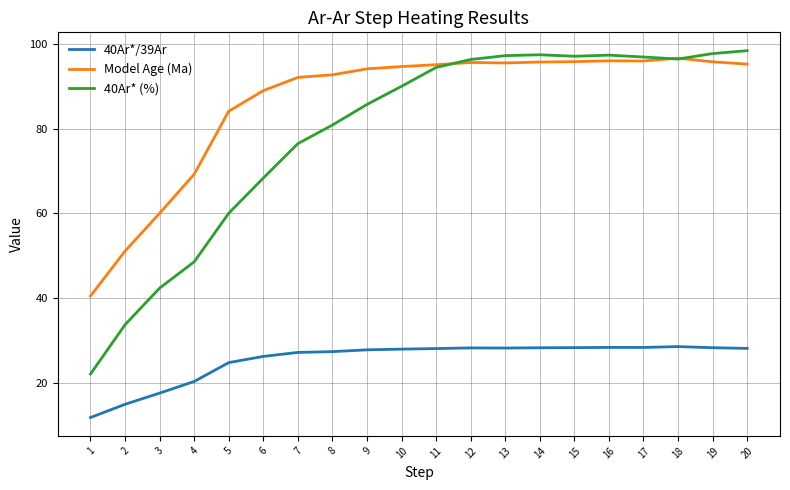

What is the minimum value shown in the chart?

11.8